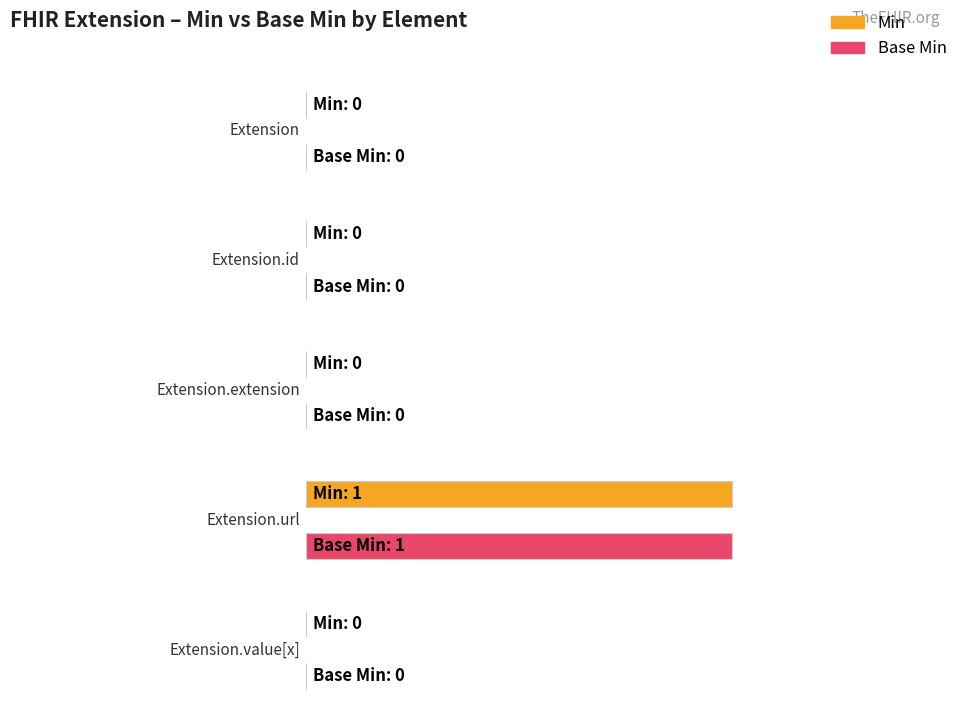

Between Extension.extension and Extension.id, which is larger?

Extension.extension